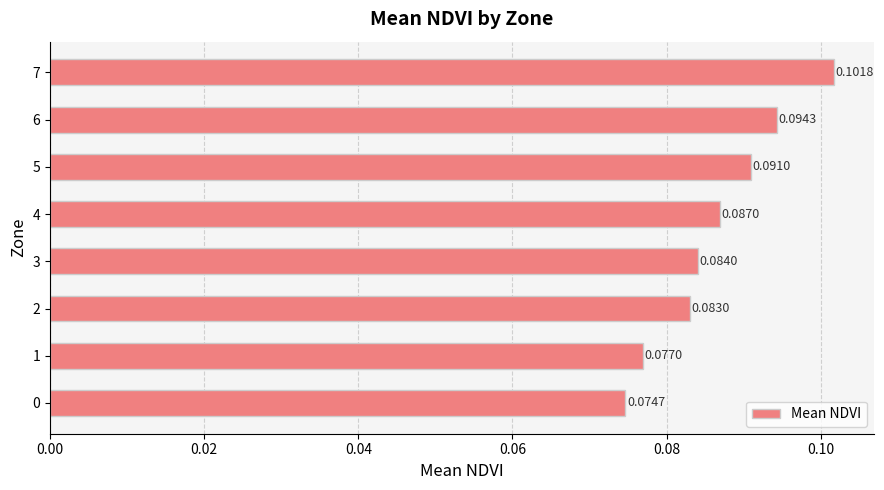

Which has a higher value, 6 or 7?

7